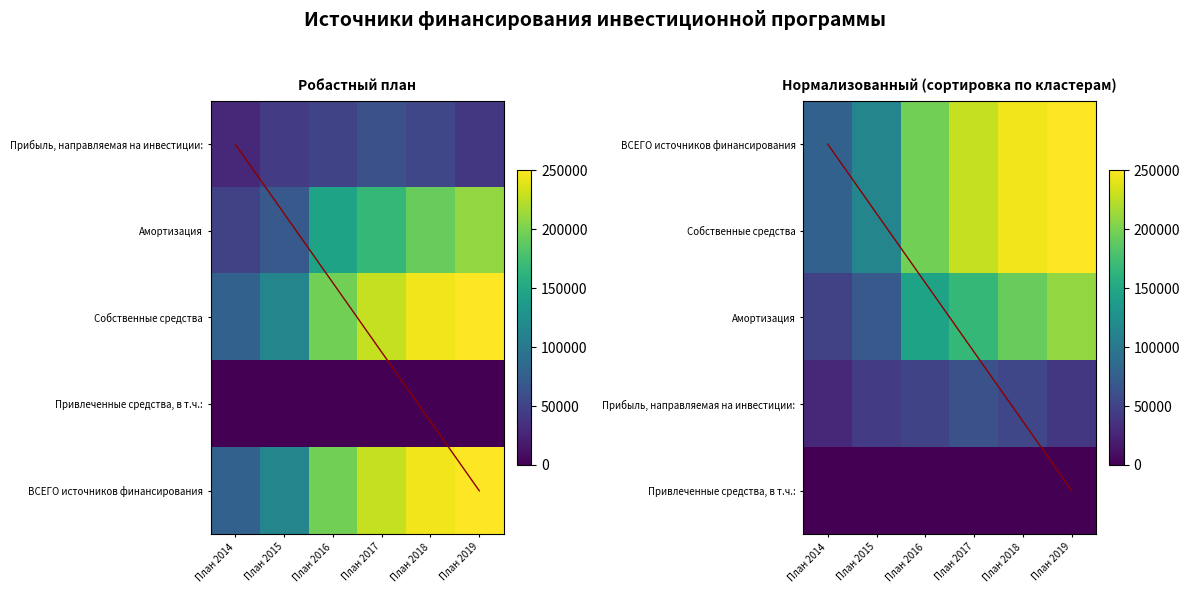

What is the difference between the Прибыль, направляемая на инвестиции: values at План 2019 and План 2015?

3571.2